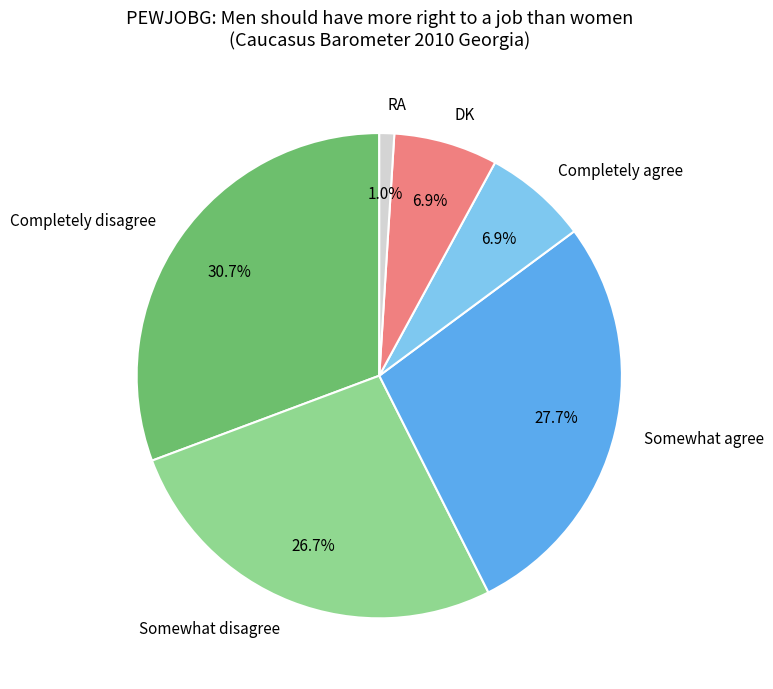

Which category has the smallest portion of the pie?

RA